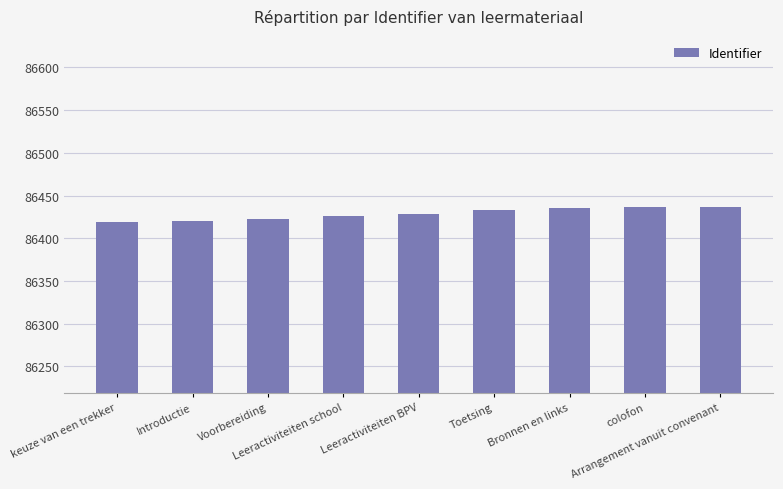

How many series are shown in this chart?

1